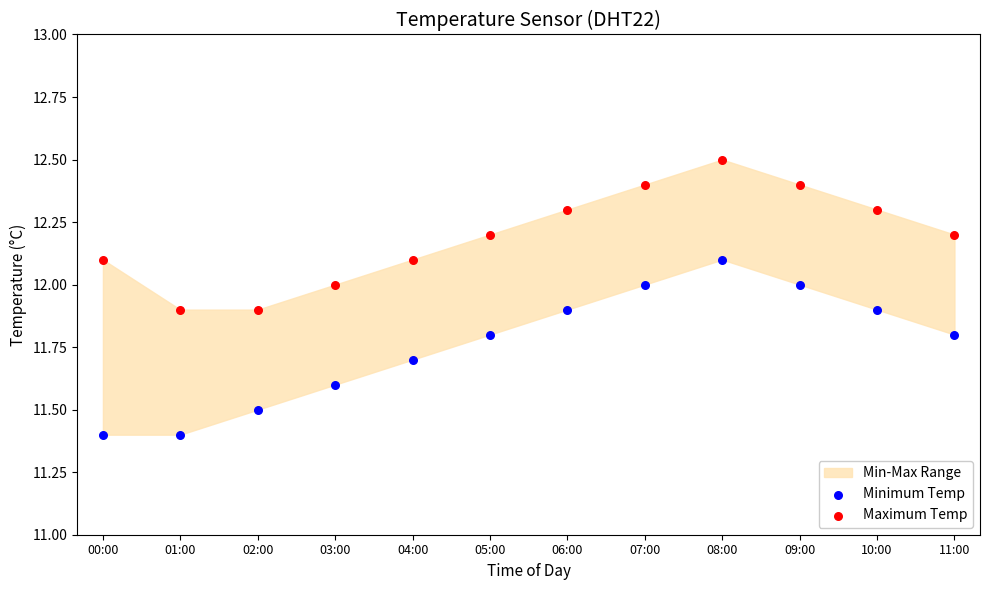

Which series reaches the minimum Y coordinate?

Minimum Temp